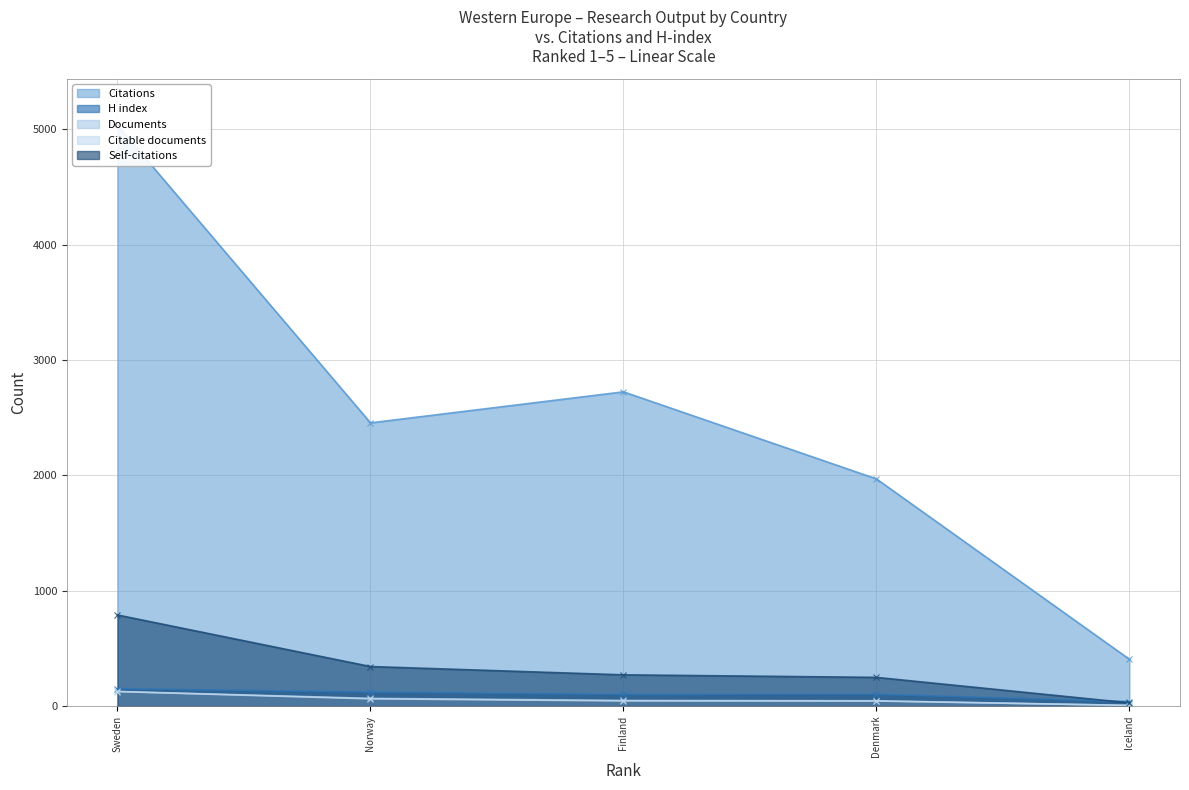

Which series has the largest total across all categories?

Citations